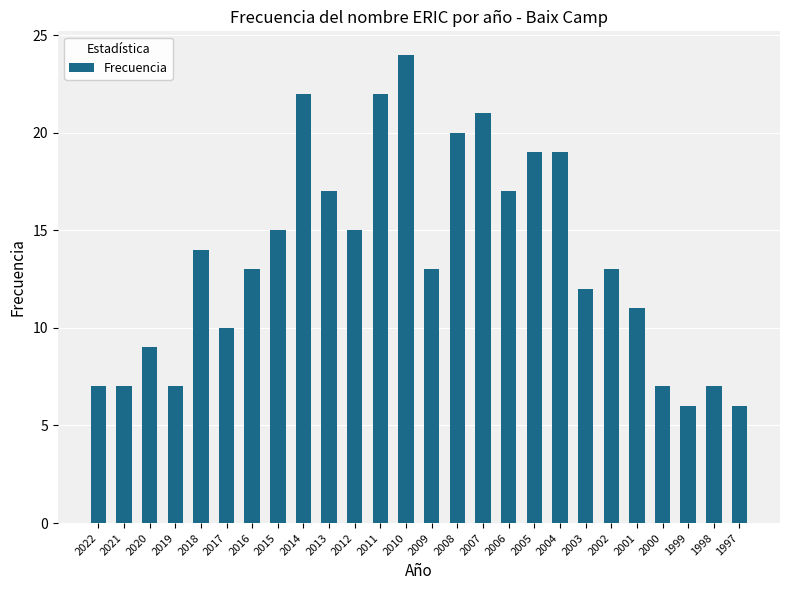

What is the smallest value displayed?

6